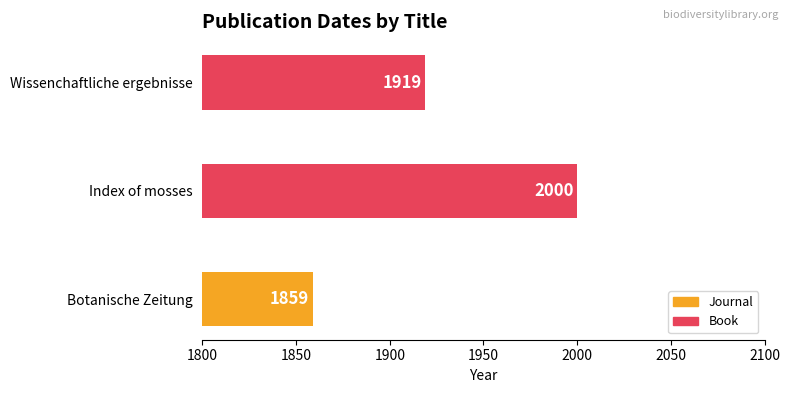

At which category does the chart reach its peak across all series?

Index of mosses